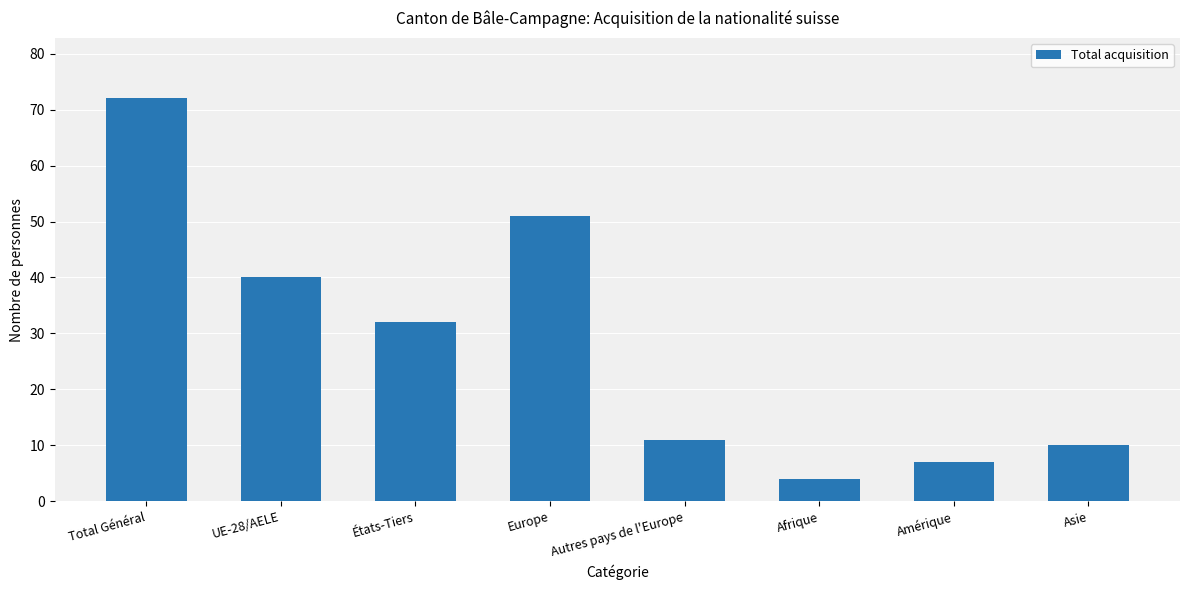

Reading left to right, transcribe all the data shown in this chart.

Total Général=72	UE-28/AELE=40	États-Tiers=32	Europe=51	Autres pays de l'Europe=11	Afrique=4	Amérique=7	Asie=10